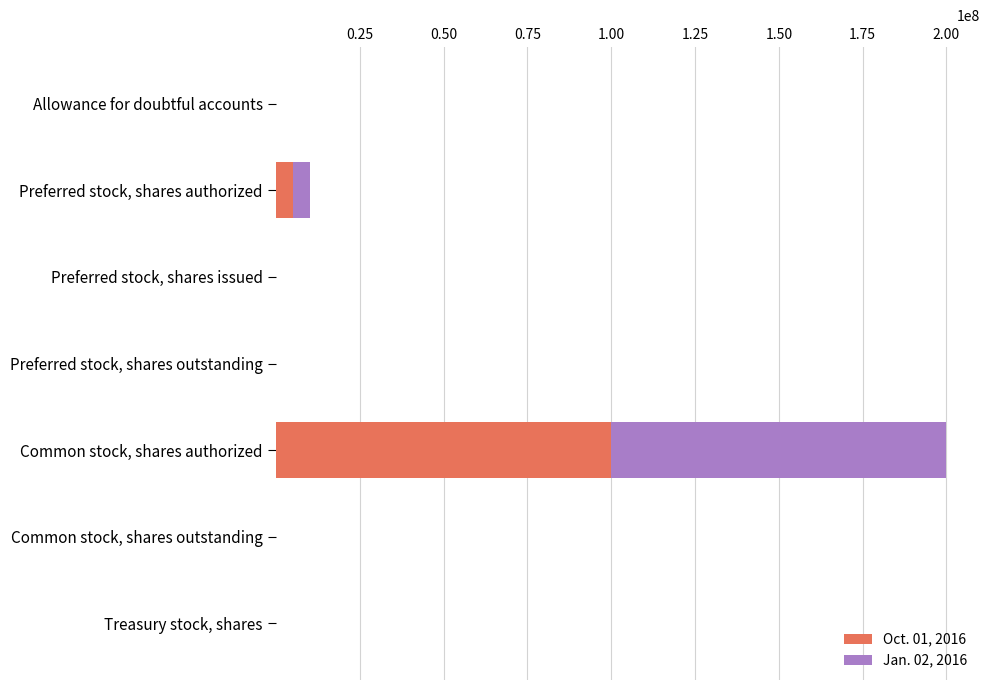

At which label does Oct. 01, 2016 reach its peak?

Common stock, shares authorized